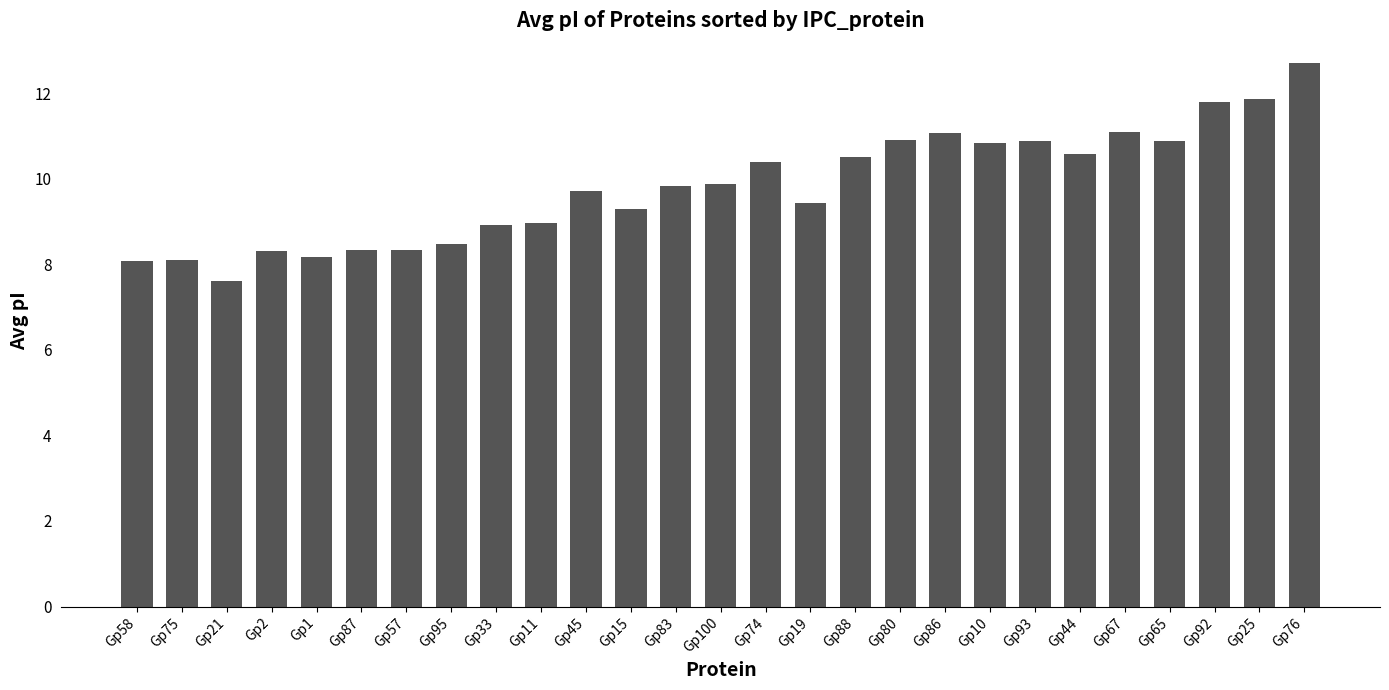

Read the value at Gp1.

8.2